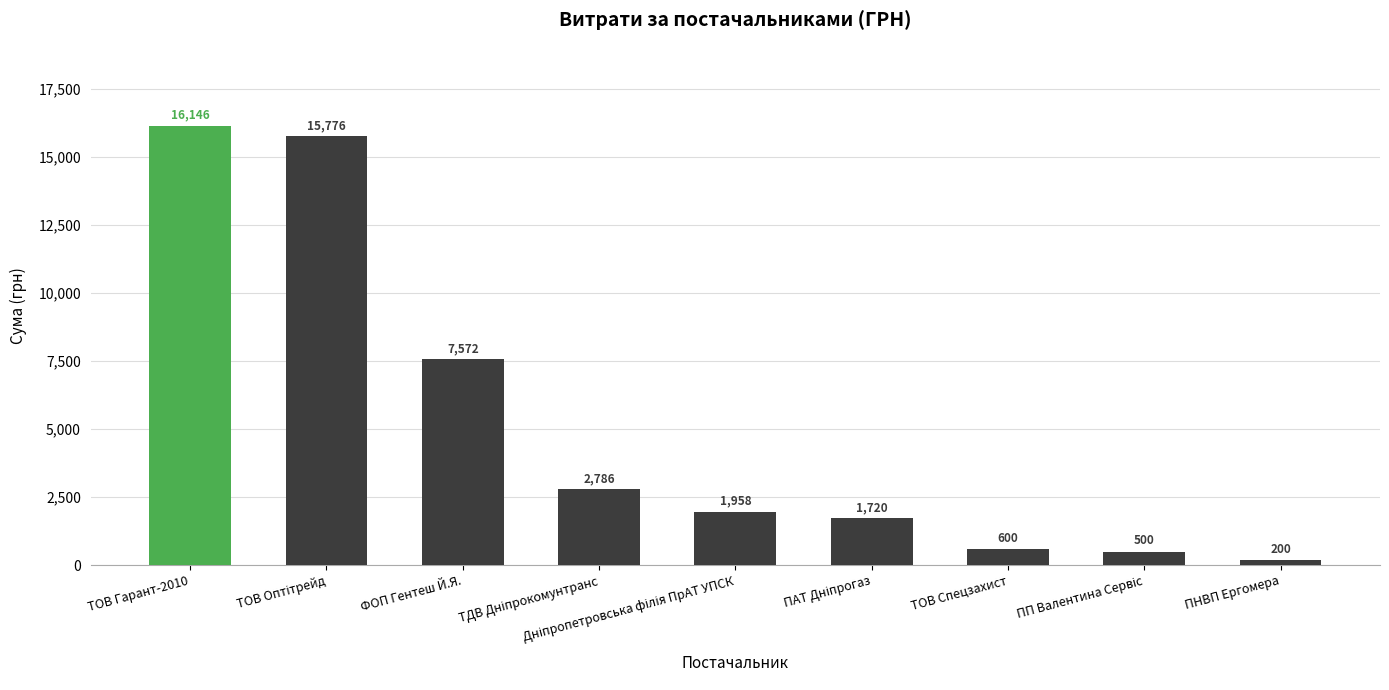

How many values exceed 1958?

5